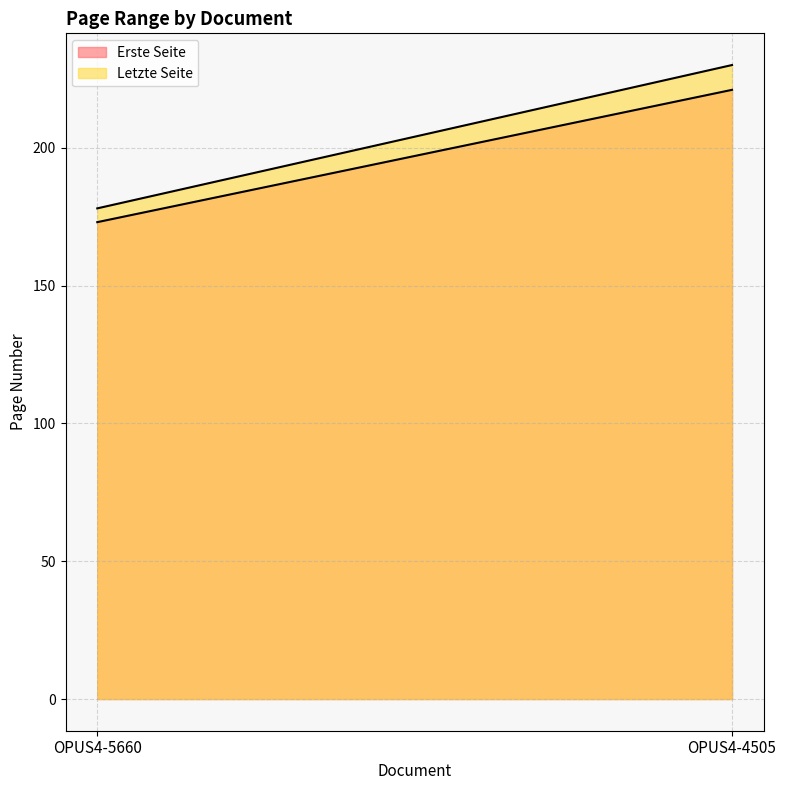

How many series are shown in this chart?

2